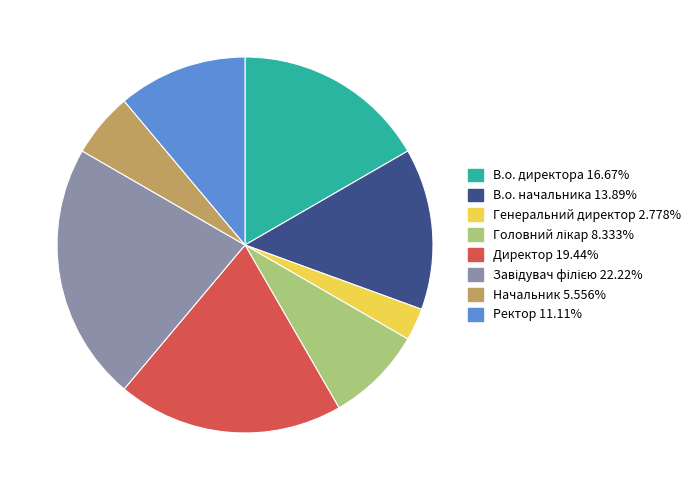

Which slice is the smallest?

Генеральний директор